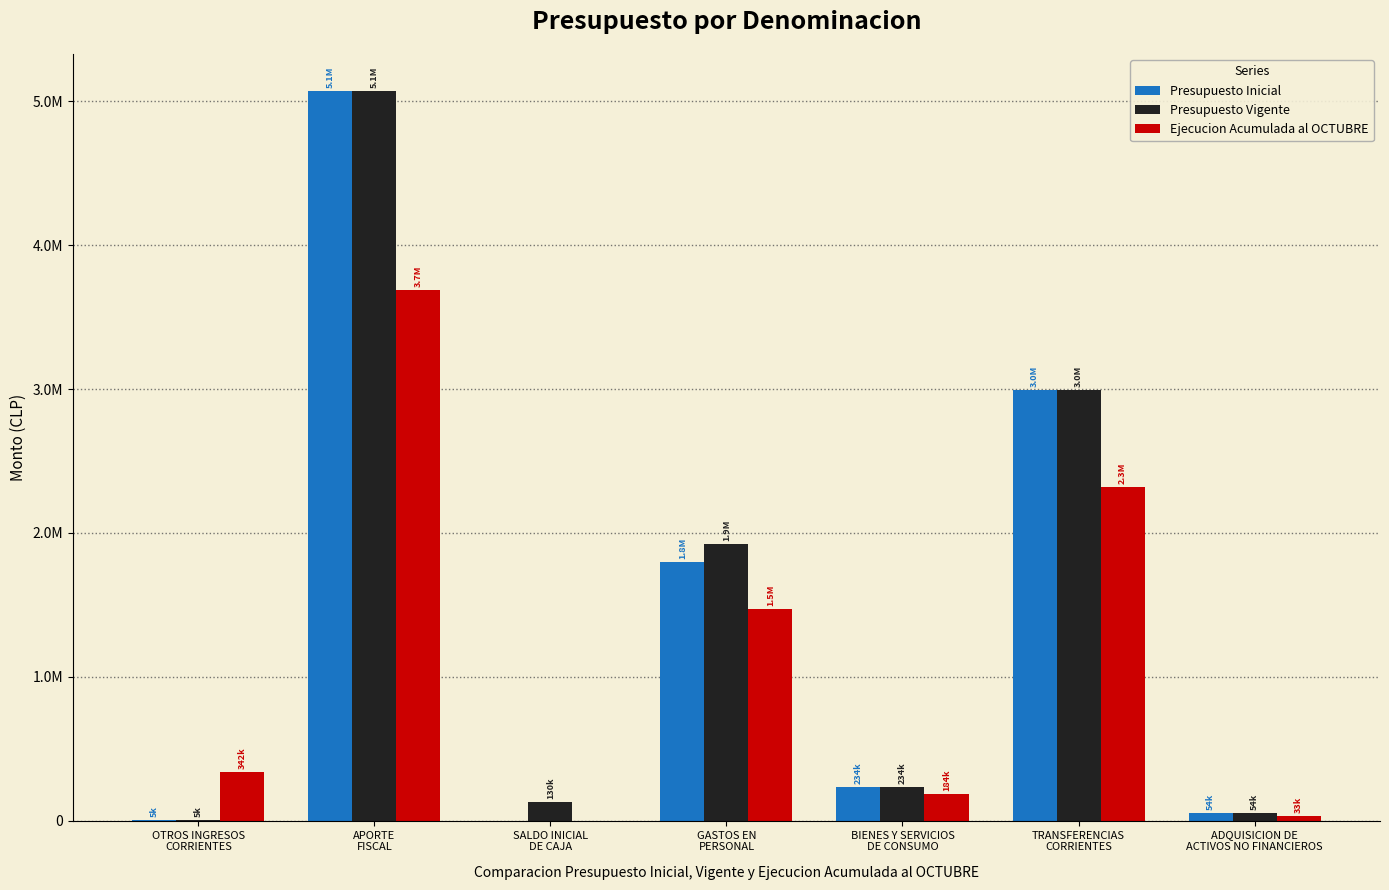

What position from the left is ADQUISICION DE
ACTIVOS NO FINANCIEROS?

7